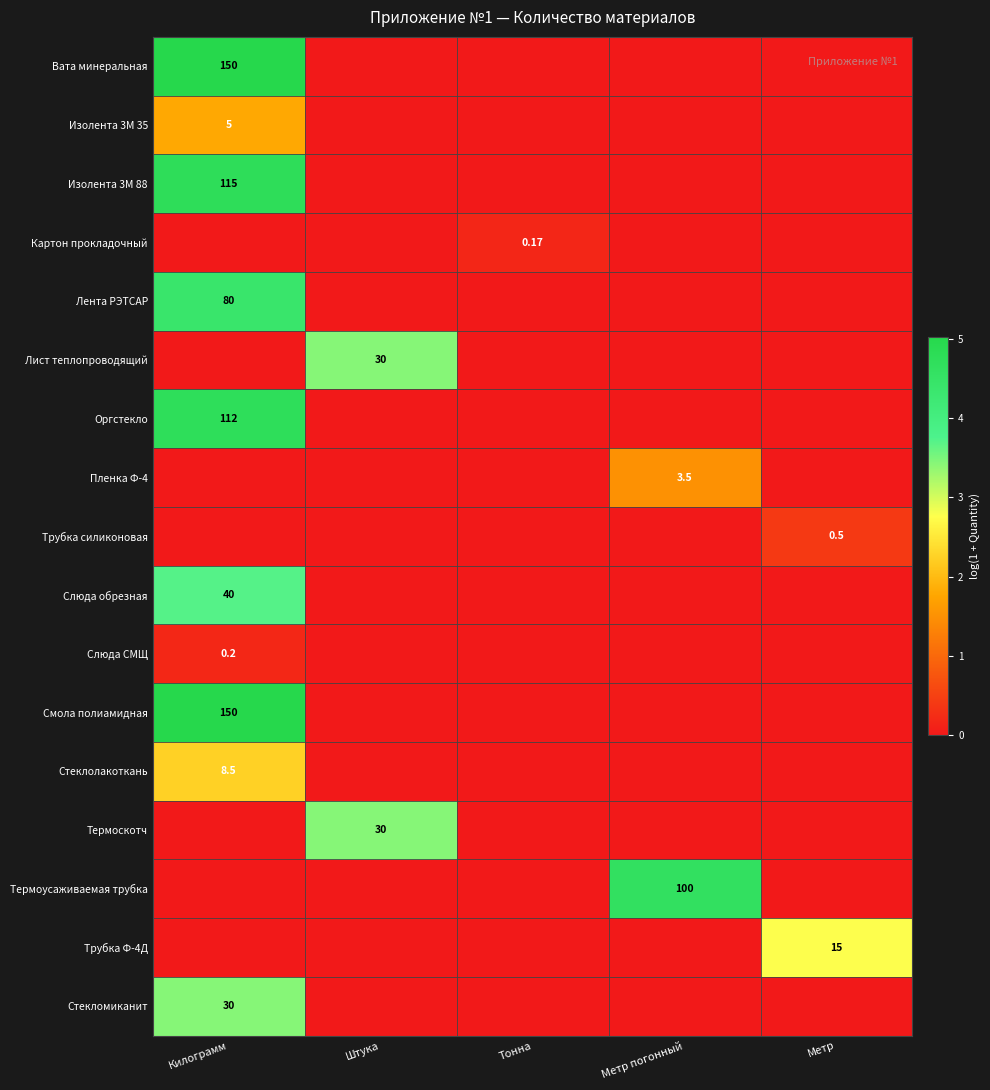

True or false: Вата минеральная has a value of 2.7 at Килограмм.

False